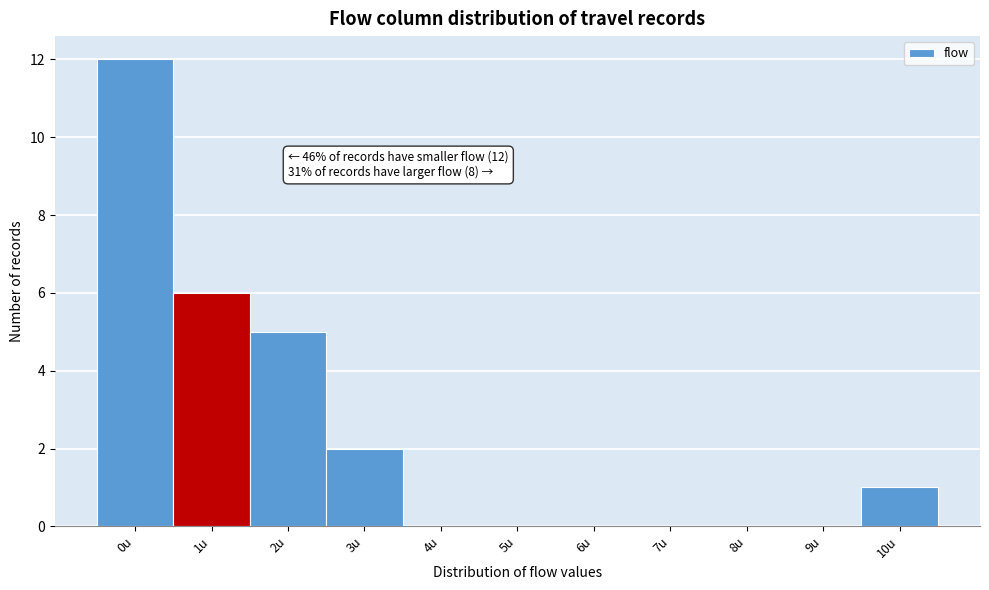

Which range on the x-axis has the tallest bar?

-0.5 to 0.5